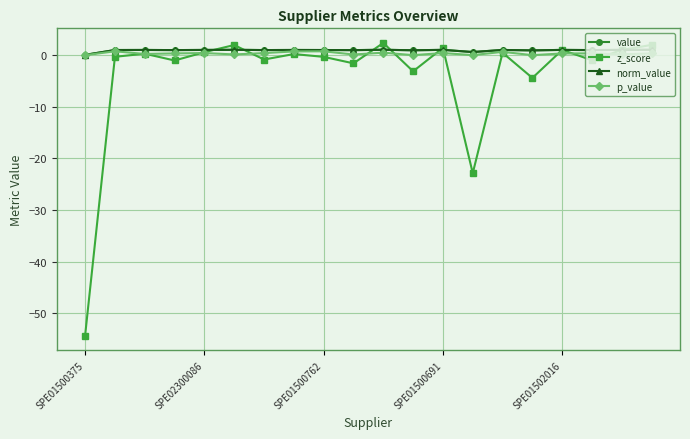

Does the chart have visible grid lines?

Yes